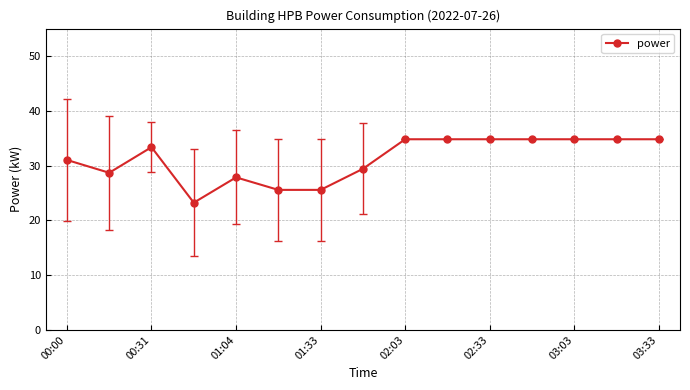

True or false: there are more than 1 points higher than both neighbors.

True